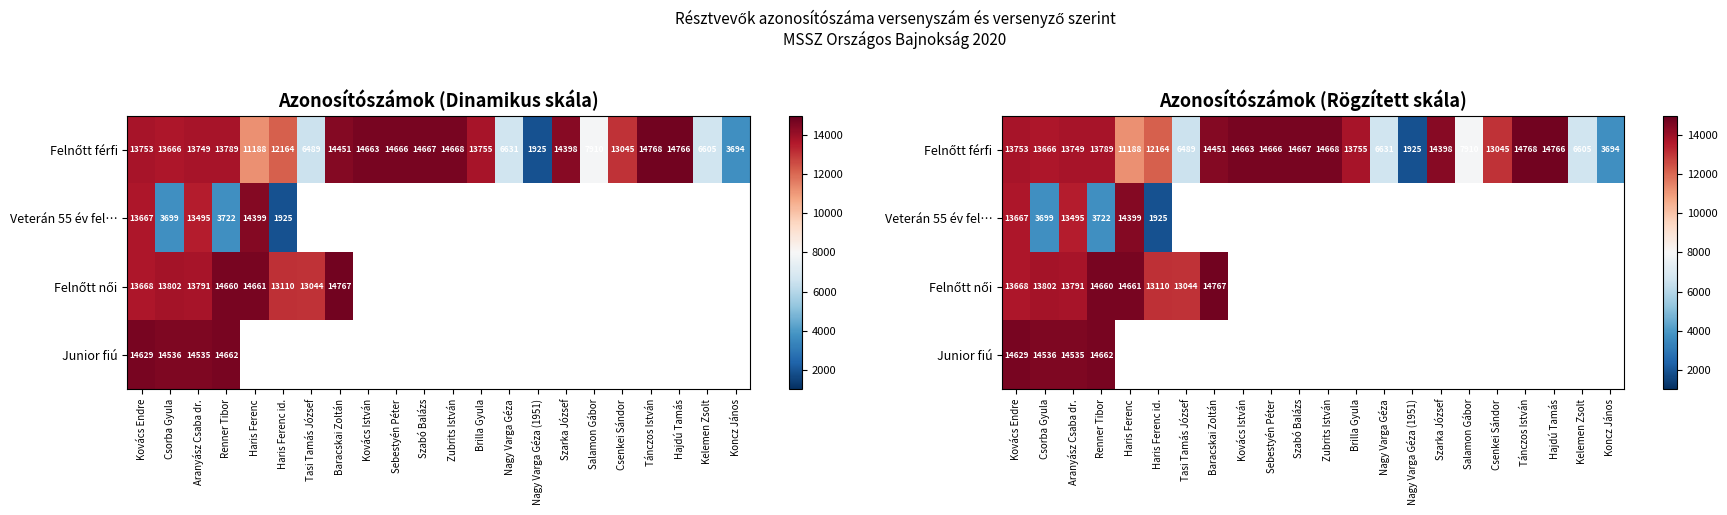

The value of Junior fiú at Renner Tibor is 26330. True or false?

False